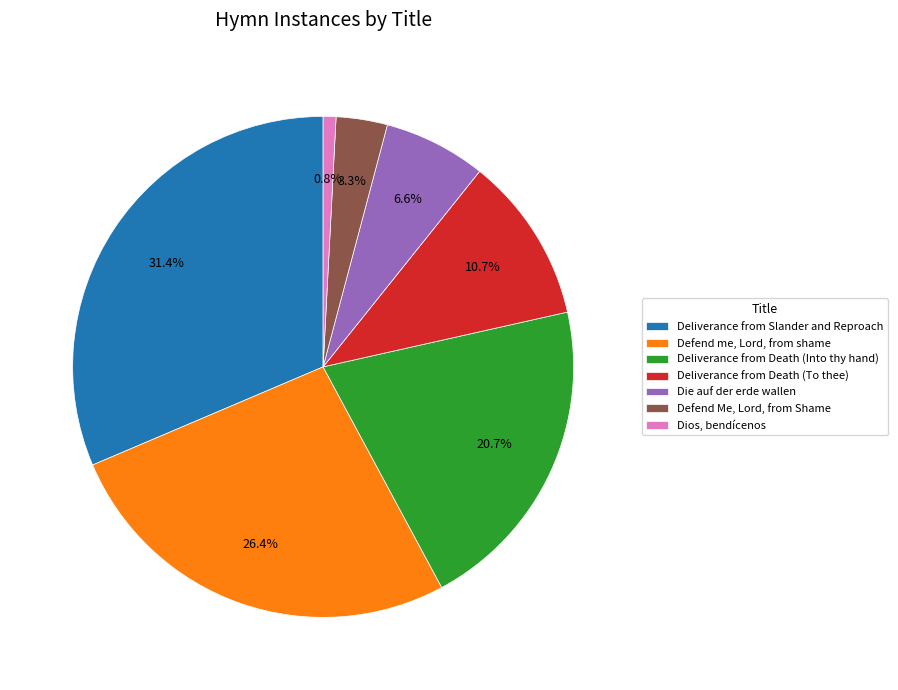

True or false: Deliverance from Slander and Reproach accounts for 31% of the total.

True